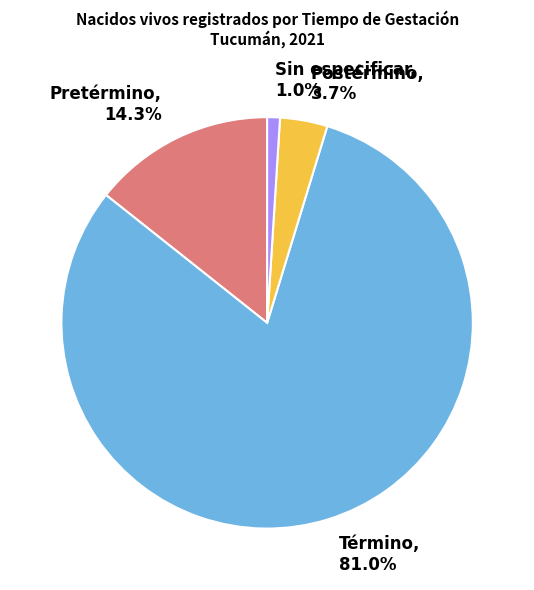

Is Pretérmino the majority of the pie?

No